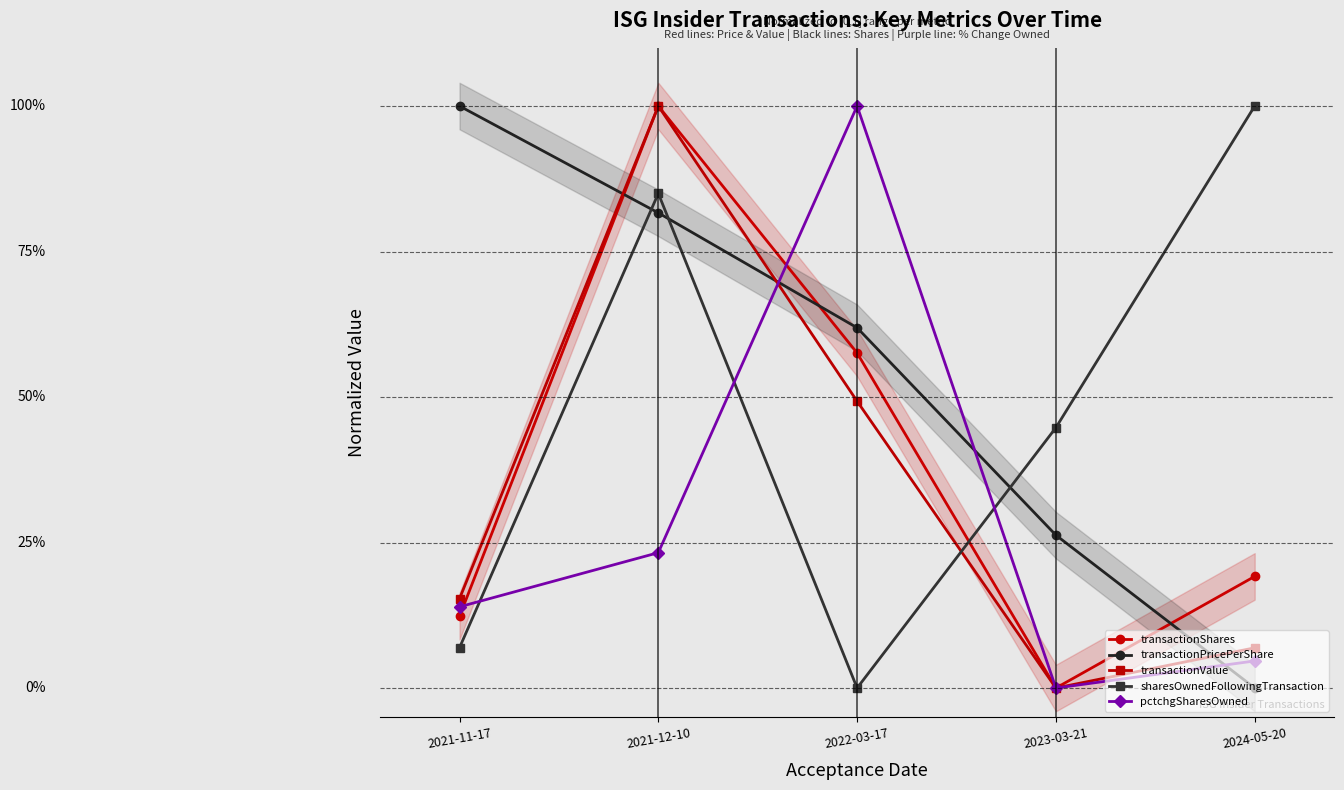

What is the spread (max minus min) of values at 2023-03-21?

0.4